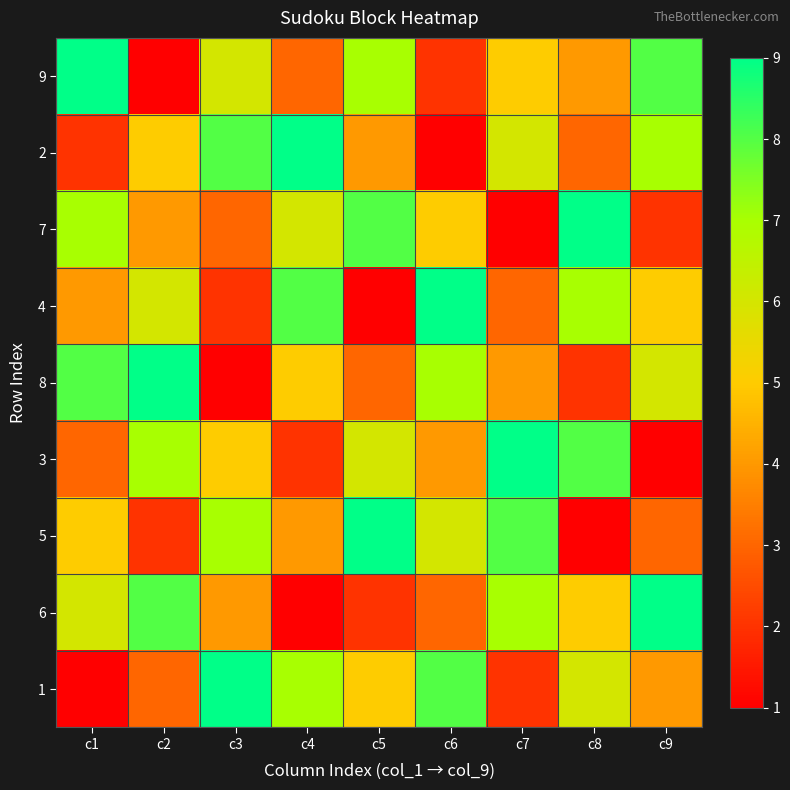

At how many categories does at least one series exceed 5?

9